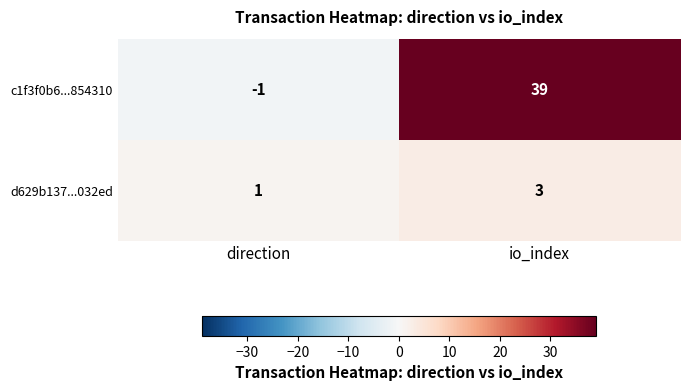

List the series in order of their overall mean, lowest first.

d629b137...032ed, c1f3f0b6...854310